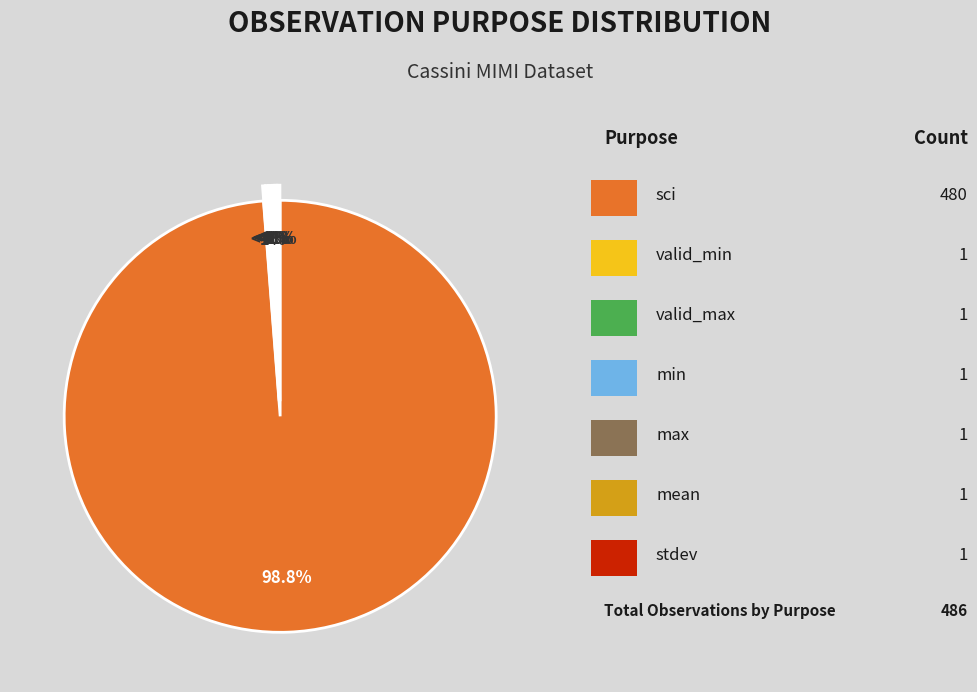

Count the number of slices in the pie.

7